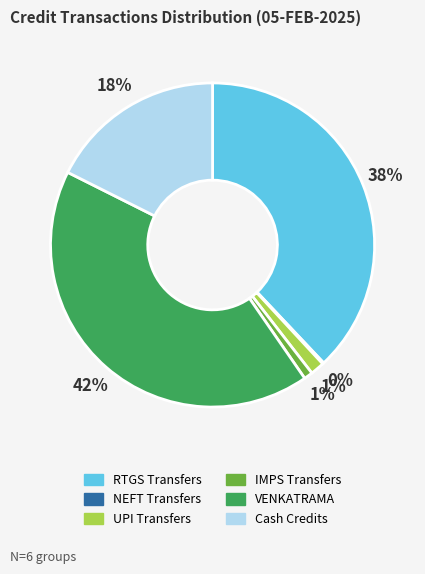

Which has a higher value, VENKATRAMA or RTGS Transfers?

VENKATRAMA